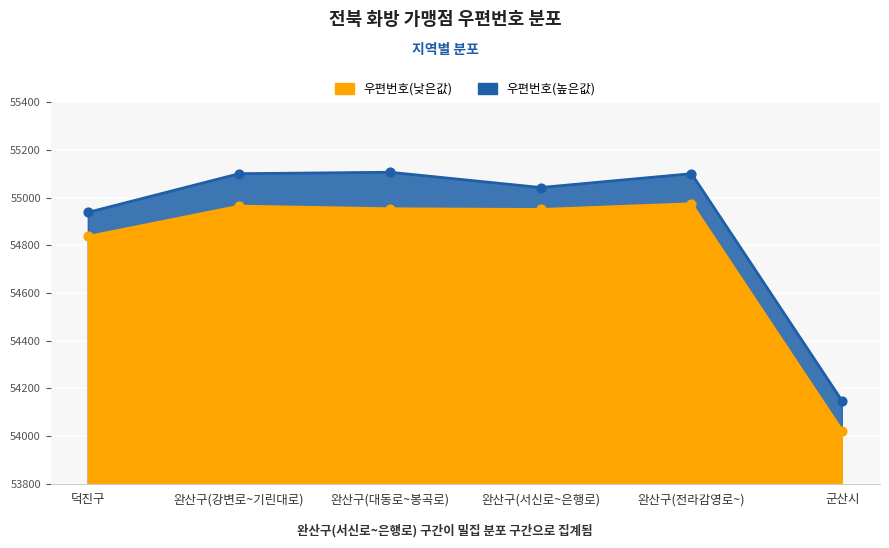

What are all the series names shown in the legend?

우편번호(낮은값), 우편번호(높은값)